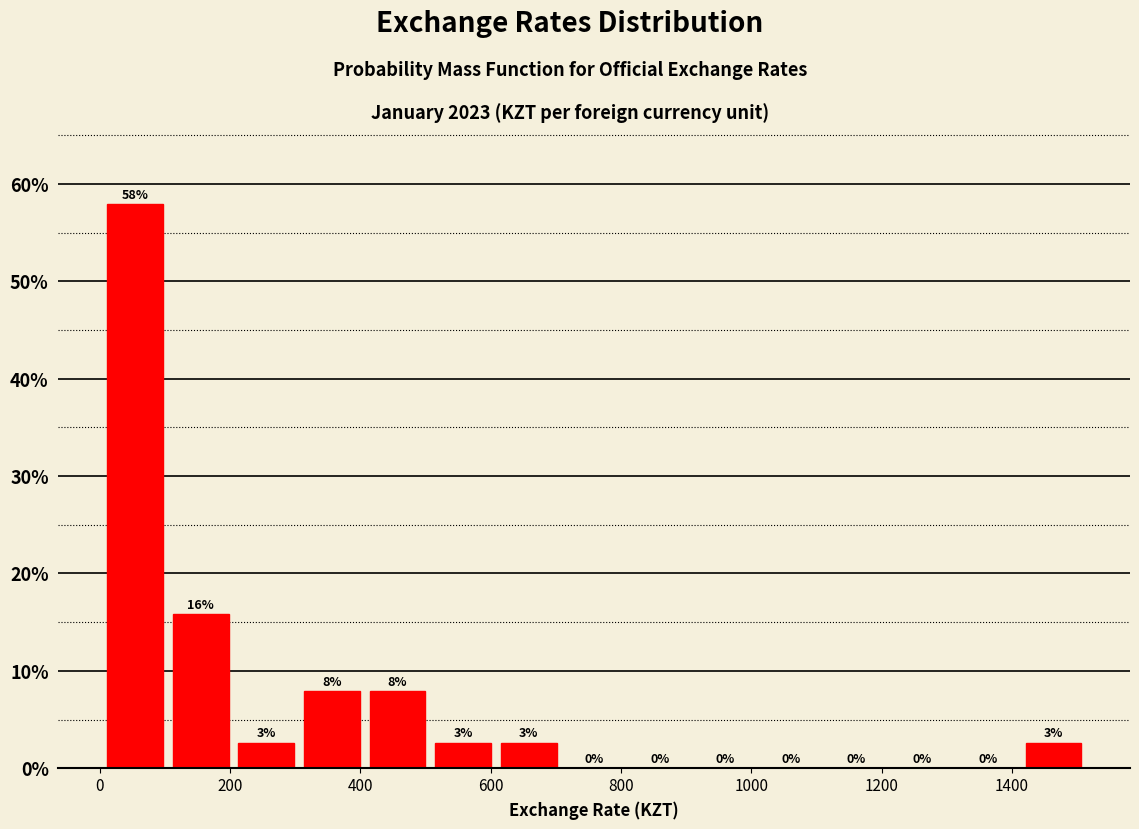

Over which range of the x-axis is the bar tallest?

0 to 100